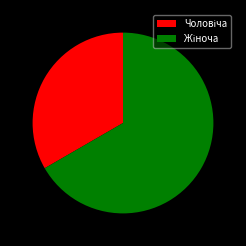

Is there a majority slice in this chart?

Yes